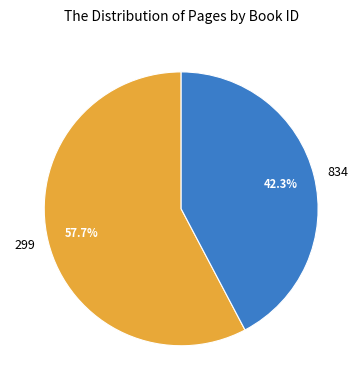

To the nearest percent, what portion does 299 represent?

58%